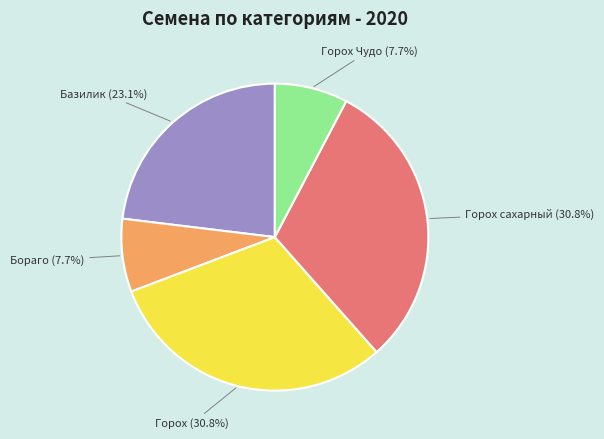

Is there a majority slice in this chart?

No